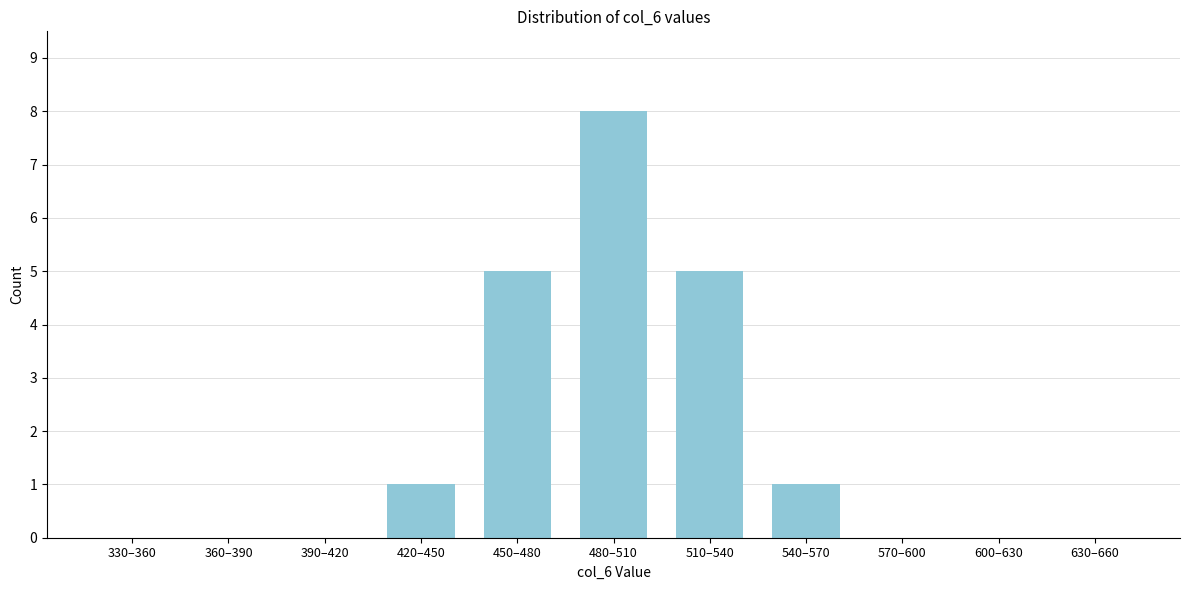

Reading left to right, list all the values displayed in this chart.

330–360=0	360–390=0	390–420=0	420–450=1	450–480=5	480–510=8	510–540=5	540–570=1	570–600=0	600–630=0	630–660=0